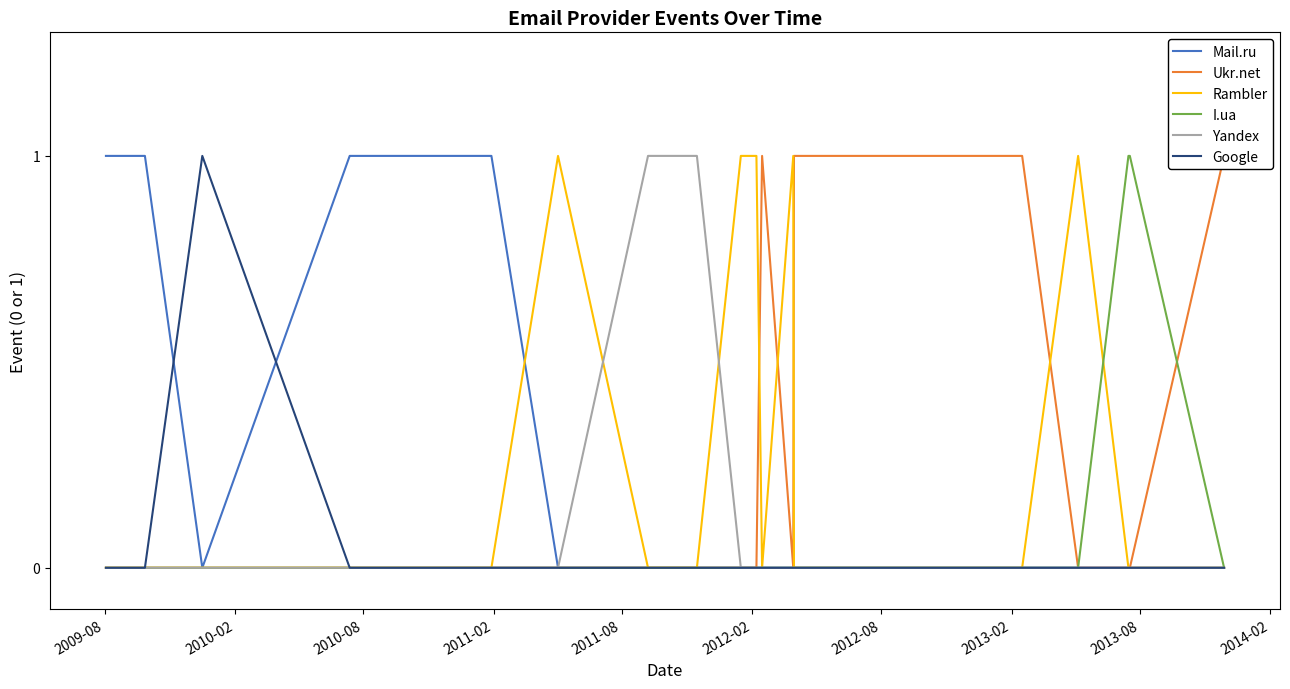

What is the difference between the maximum and minimum values in the Rambler series?

1